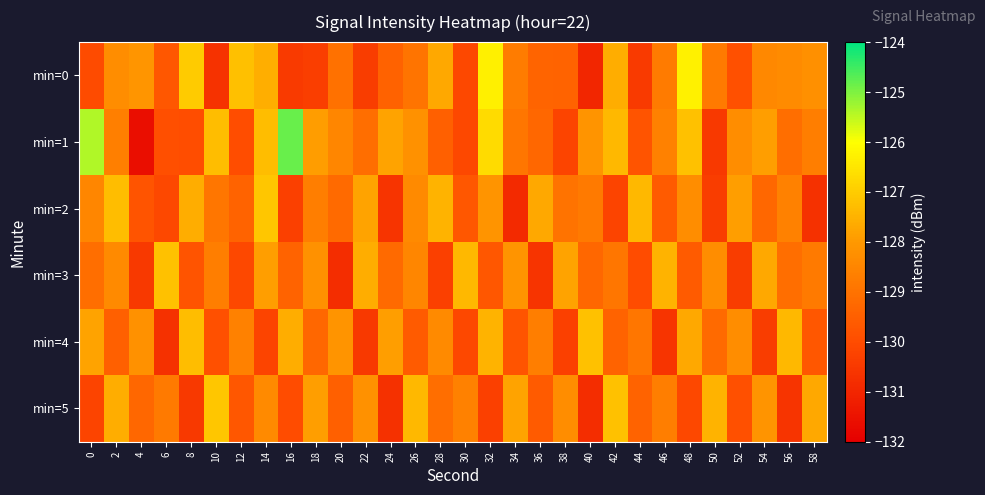

Which series has the largest range (max minus min)?

min=1